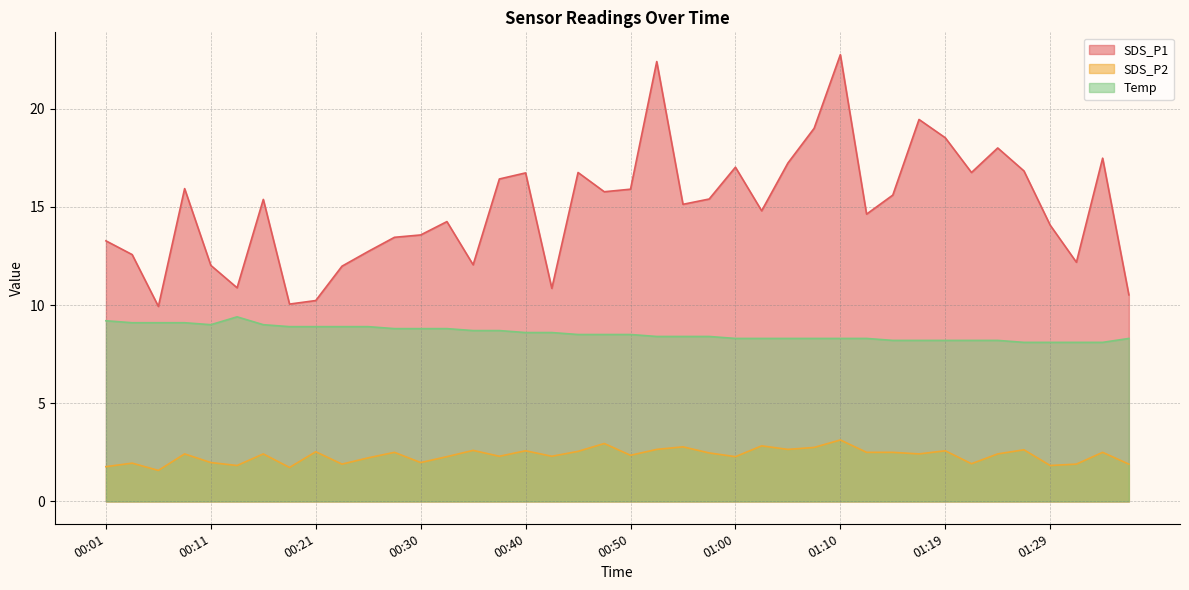

Rank the series by their average value, from highest to lowest.

SDS_P1, Temp, SDS_P2